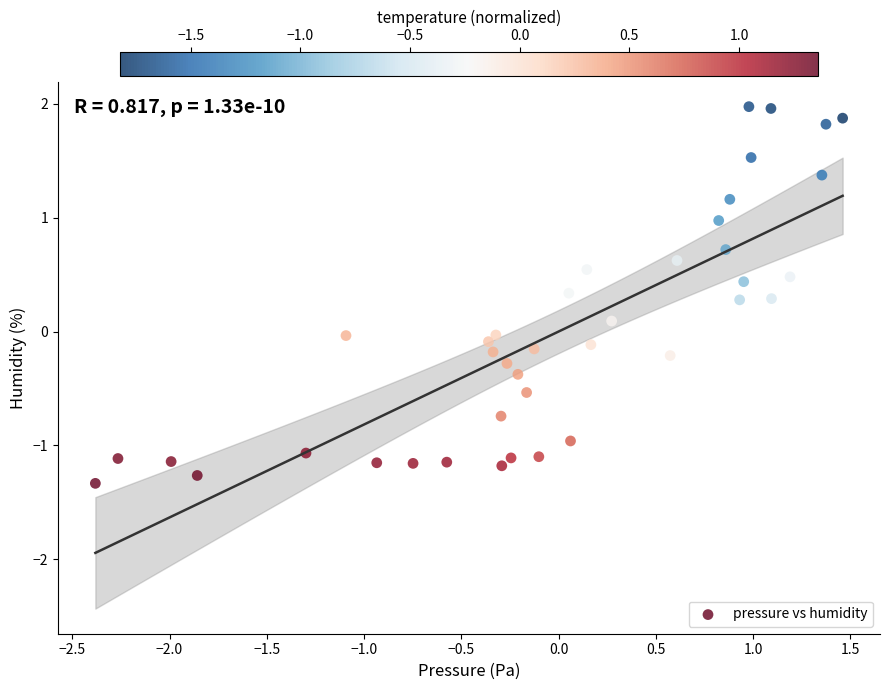

What is the range of X values (max minus min)?

3.8